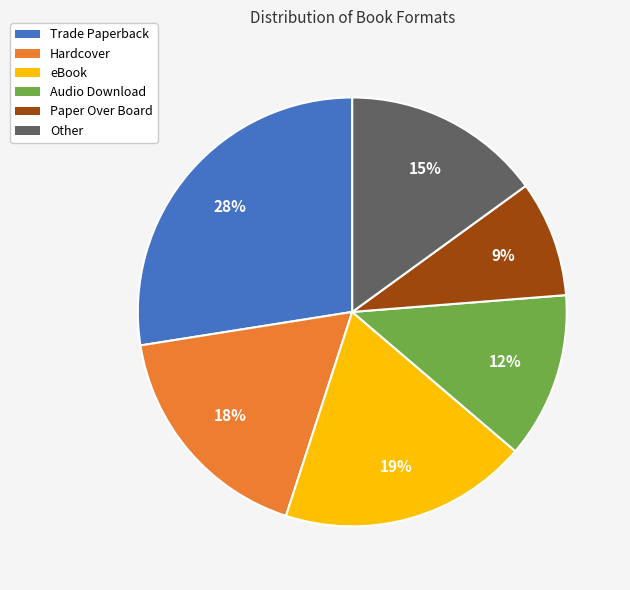

Is the sum of Other and Audio Download greater than half?

No